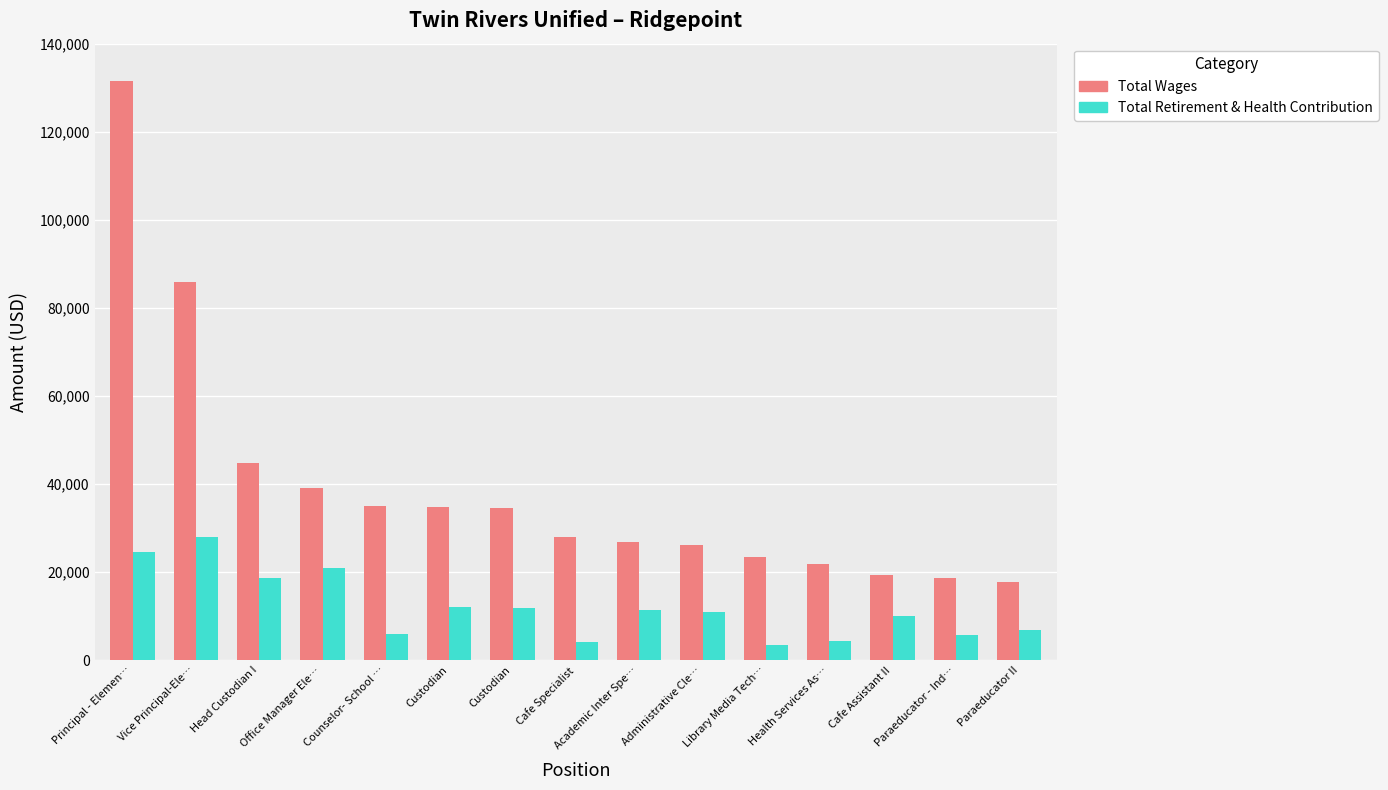

How many bars are there in total?

30